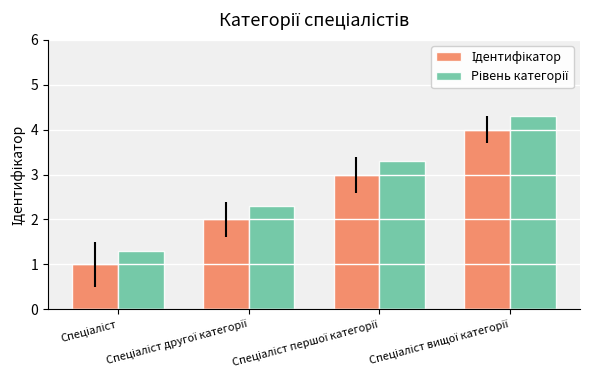

What is the greatest value displayed?

4.3